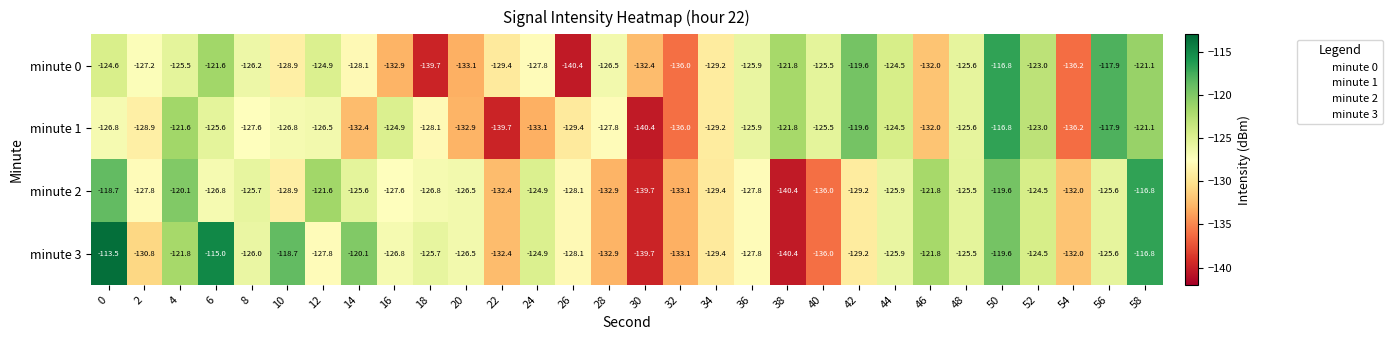

Rank the series at 4 from highest to lowest value.

minute 2, minute 1, minute 3, minute 0